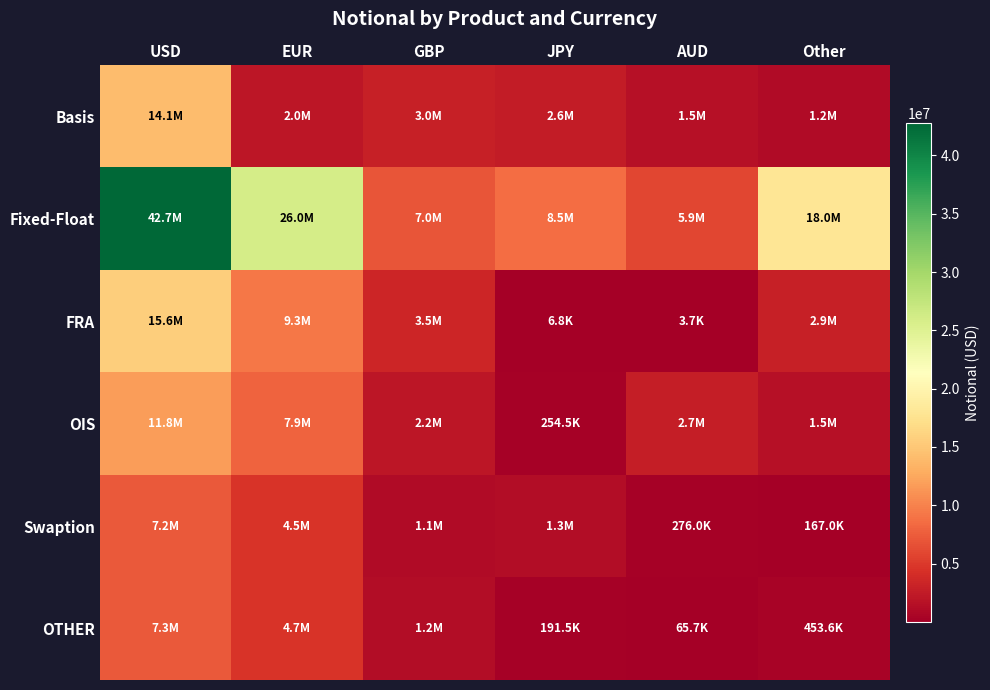

At how many categories does at least one series exceed 7571454?

4